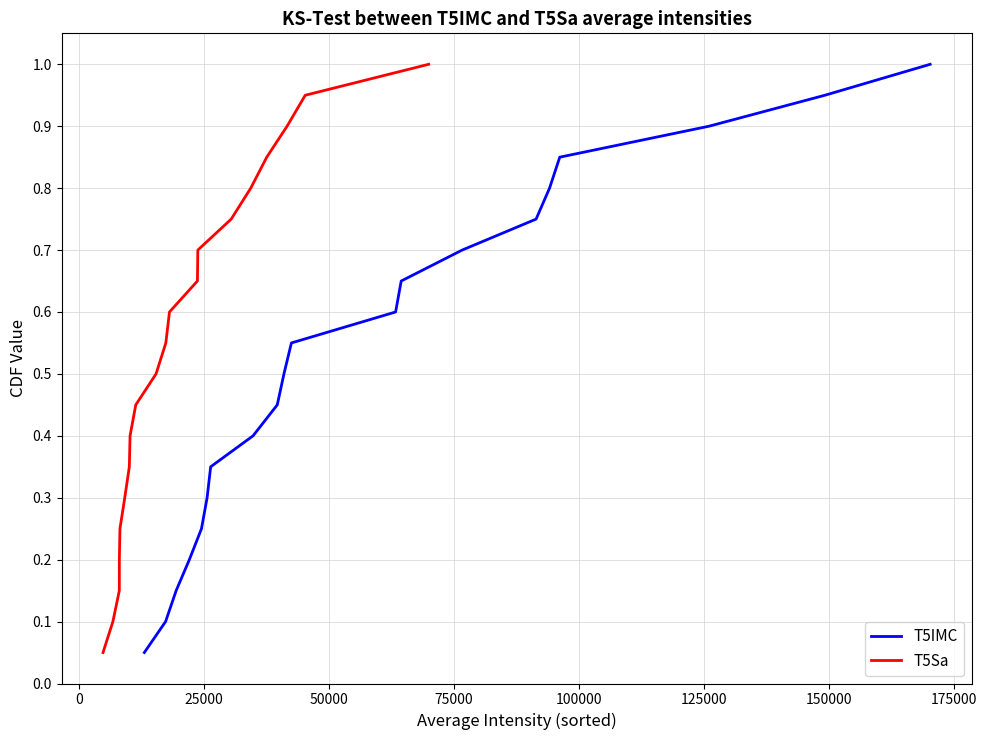

Reading left to right, what are all the values shown in this chart?

T5IMC: 0.1	0.1	0.1	0.2	0.2	0.3	0.3	0.4	0.5	0.5	0.6	0.6	0.7	0.7	0.8	0.8	0.8	0.9	0.9	1.0
T5Sa: 0.1	0.1	0.1	0.2	0.2	0.3	0.3	0.4	0.5	0.5	0.6	0.6	0.7	0.7	0.8	0.8	0.8	0.9	0.9	1.0